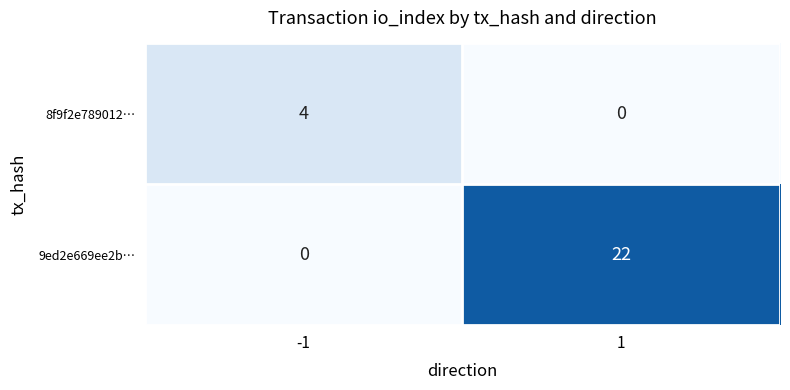

Which series has the largest range (max minus min)?

9ed2e669ee2b…